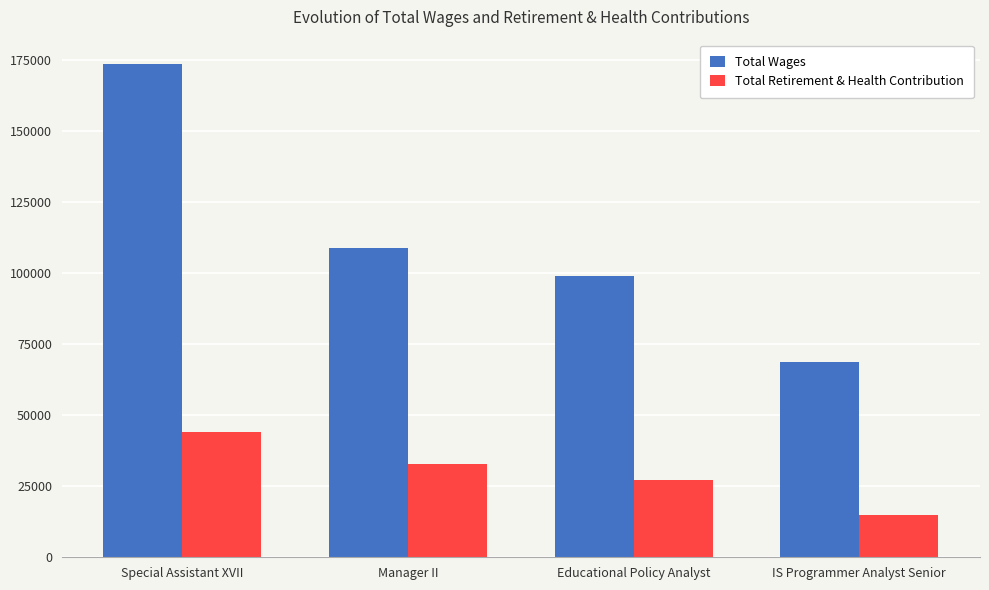

How many bars are there in each group?

2